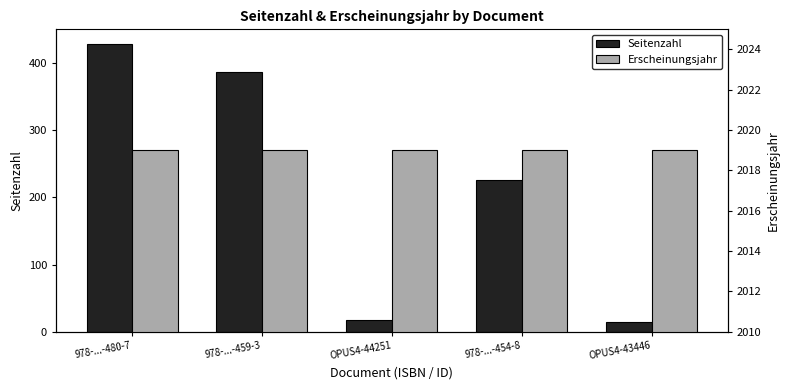

How many data points in Seitenzahl are above 226?

2